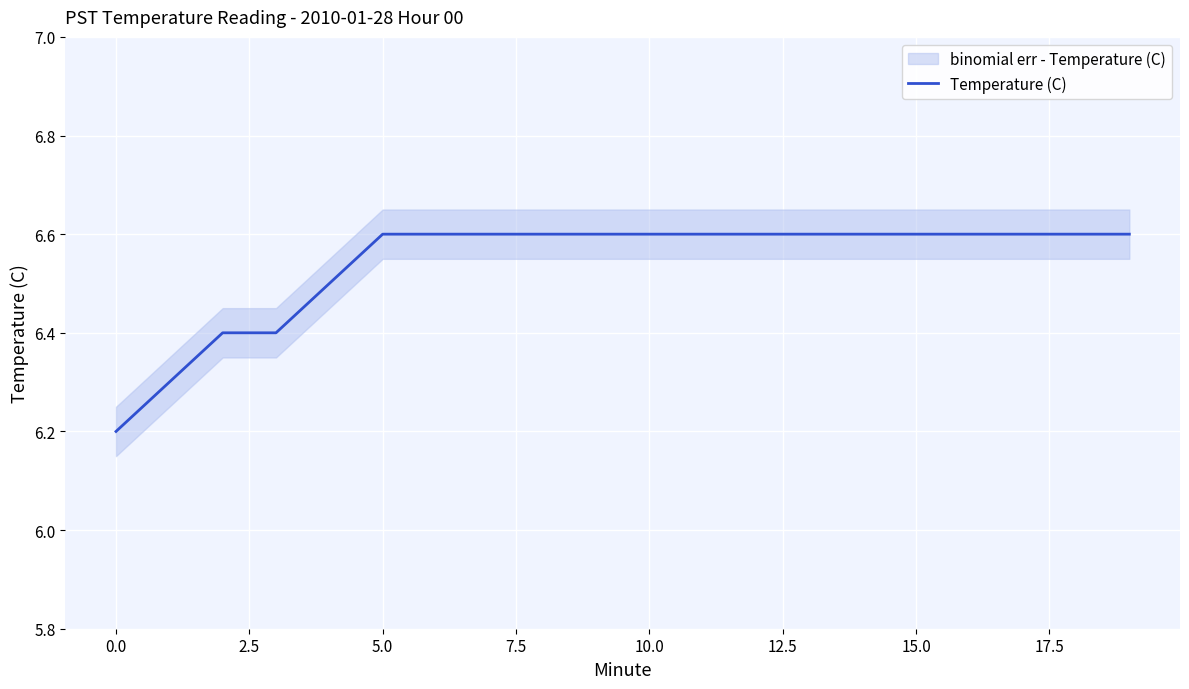

What is the minimum value for Temperature (C)?

6.2